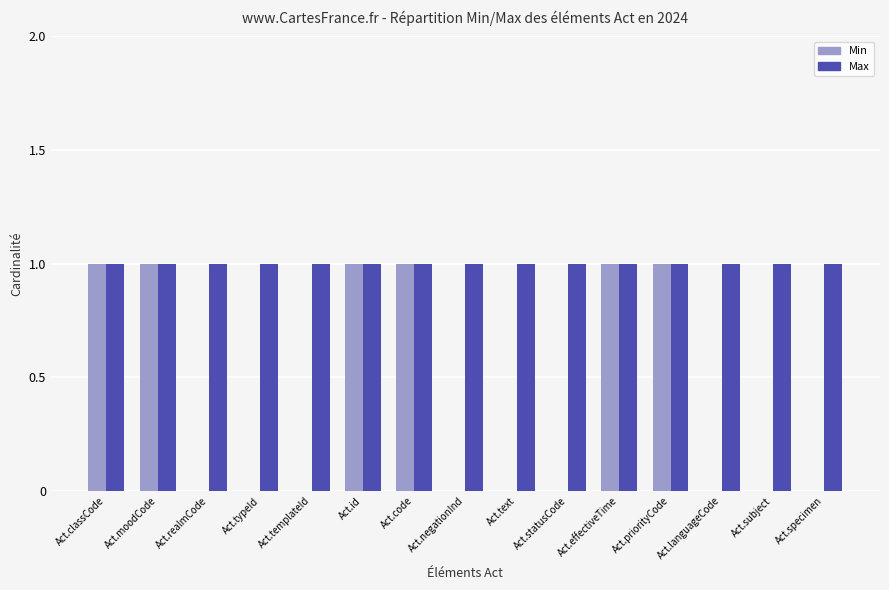

Are the bars grouped side by side (vs. stacked)?

Yes